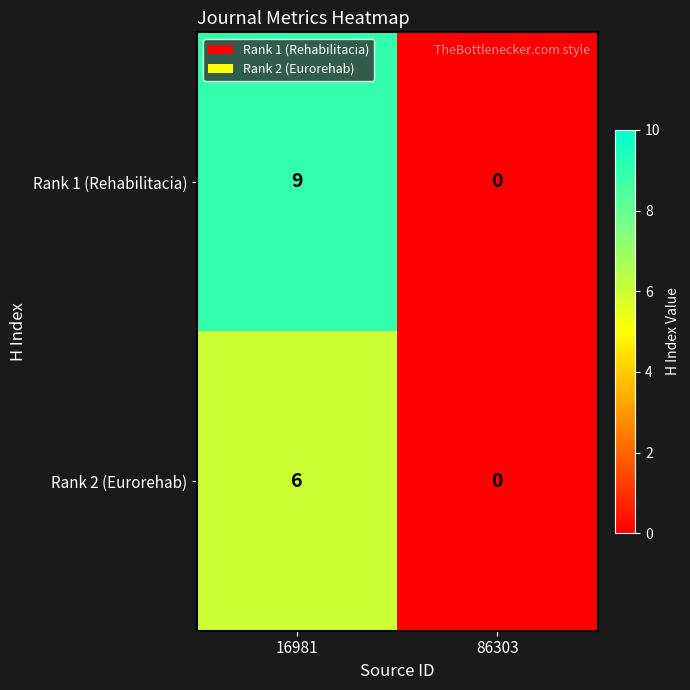

Reading left to right, extract all data points from this chart.

Rank 1 (Rehabilitacia): 16981=9	86303=0
Rank 2 (Eurorehab): 16981=6	86303=0